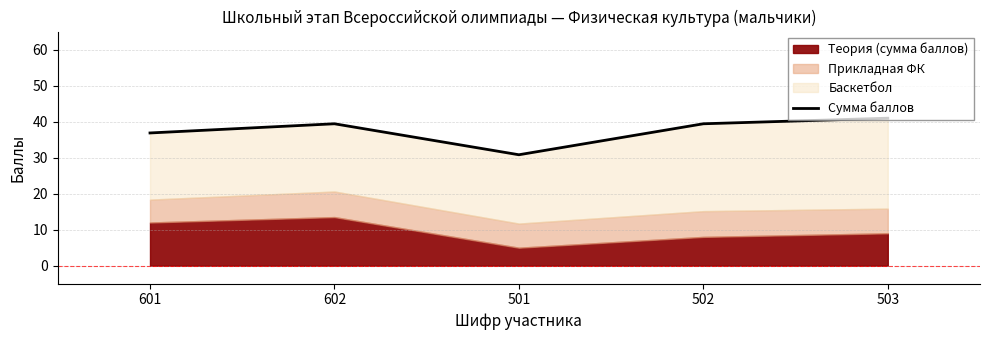

What is the greatest value displayed?

41.0